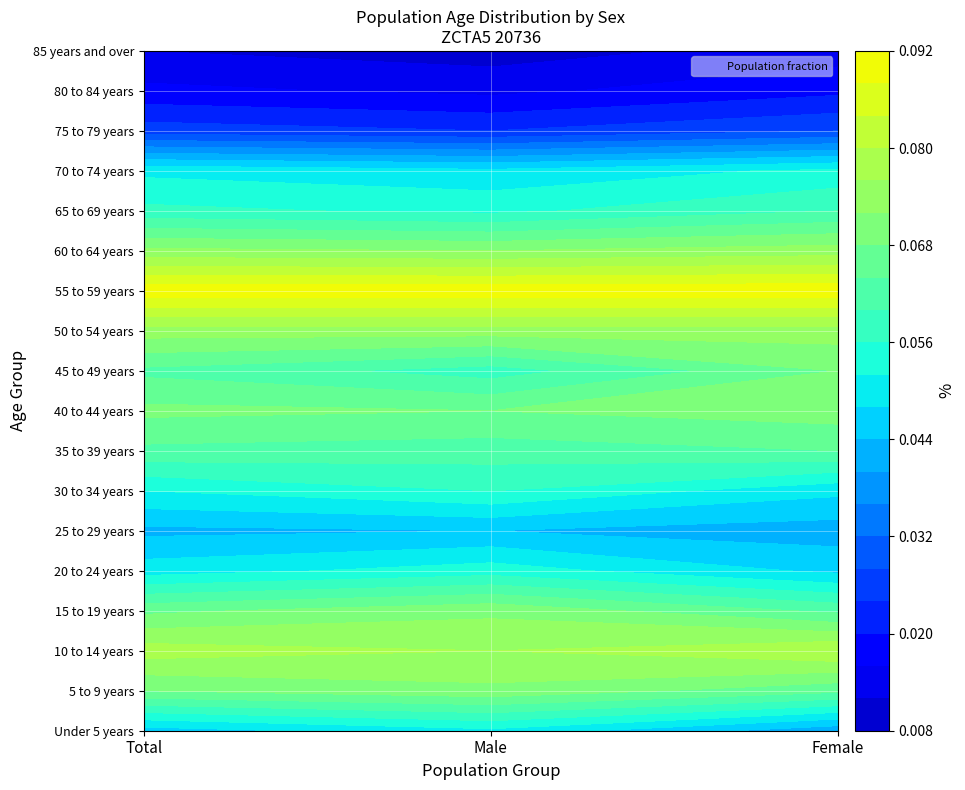

What is the spread (max minus min) of values at 2?

0.1